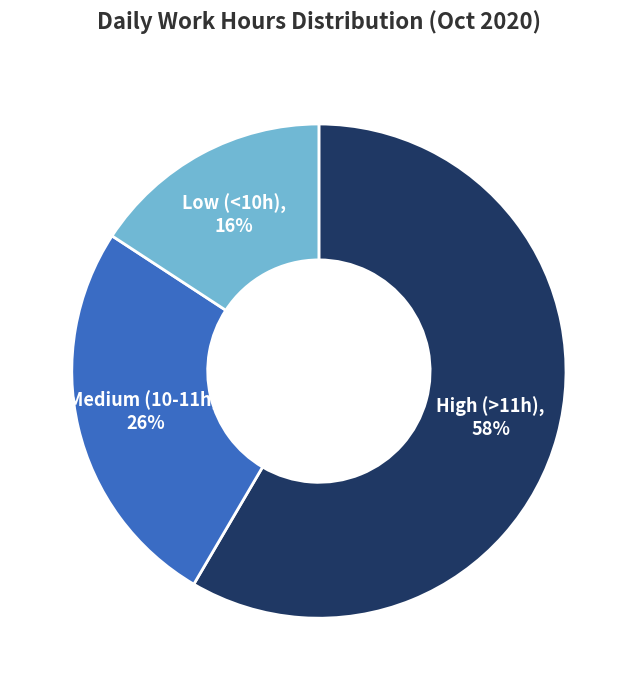

To the nearest percent, what is the average slice percentage?

33%